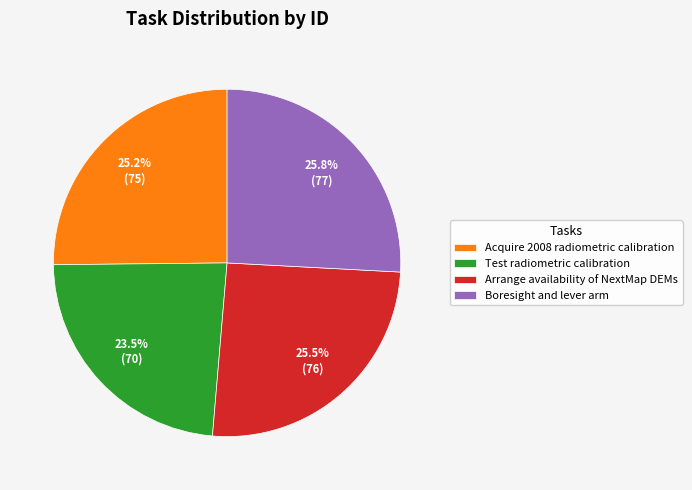

What is the total percentage of Boresight and lever arm and Arrange availability of NextMap DEMs?

51.3%